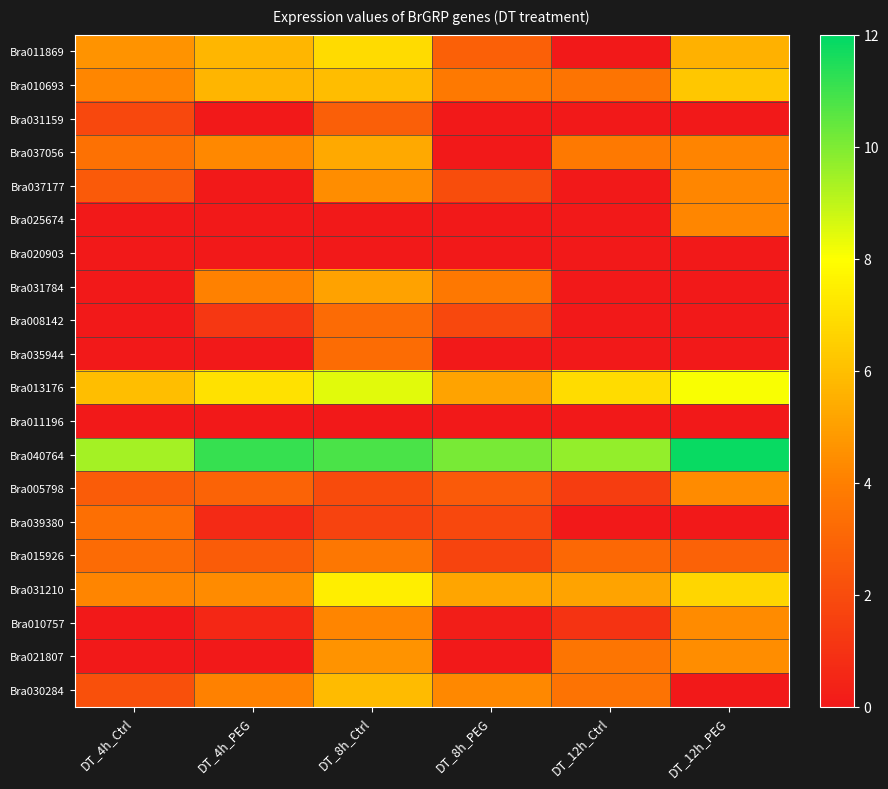

What is the spread (max minus min) of values at DT_12h_PEG?

11.8